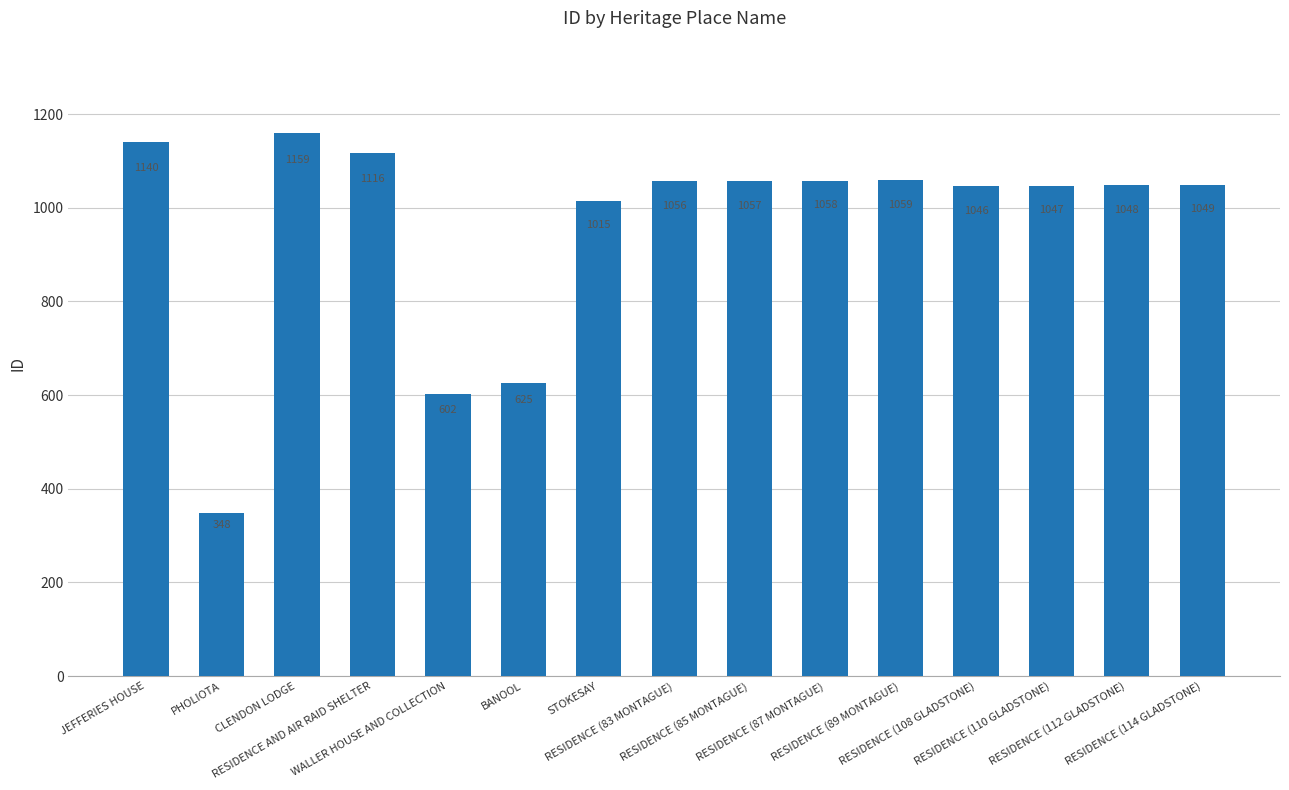

Reading right to left, transcribe all the data shown in this chart.

1049	1048	1047	1046	1059	1058	1057	1056	1015	625	602	1116	1159	348	1140